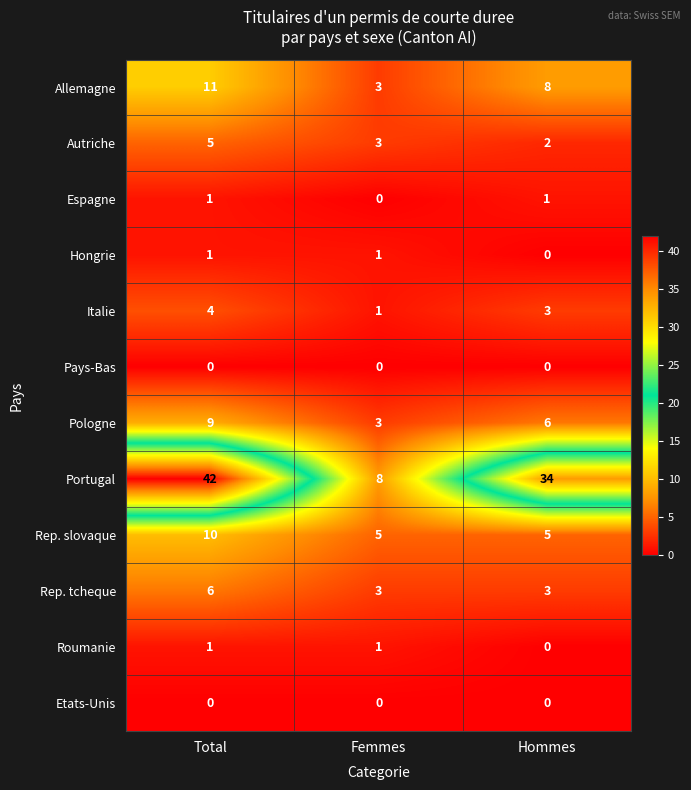

What is the approximate value of Rep. slovaque at Hommes?

5